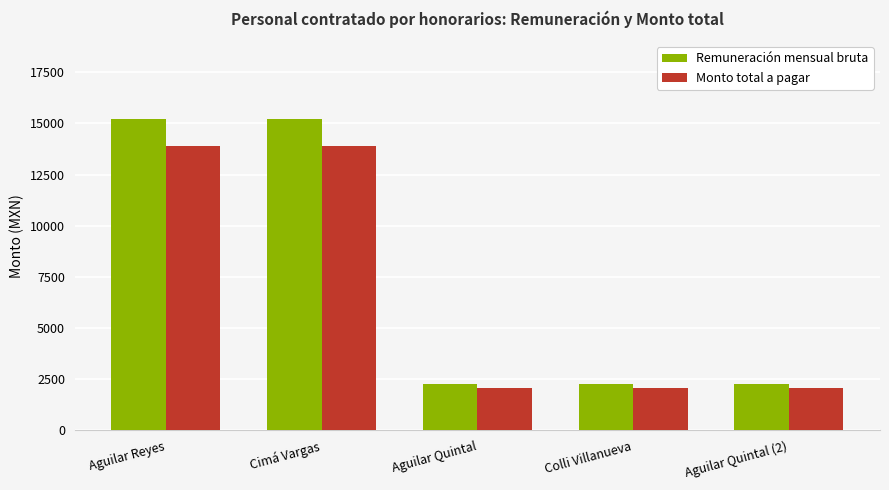

What is the highest value of the Remuneración mensual bruta series?

15218.9